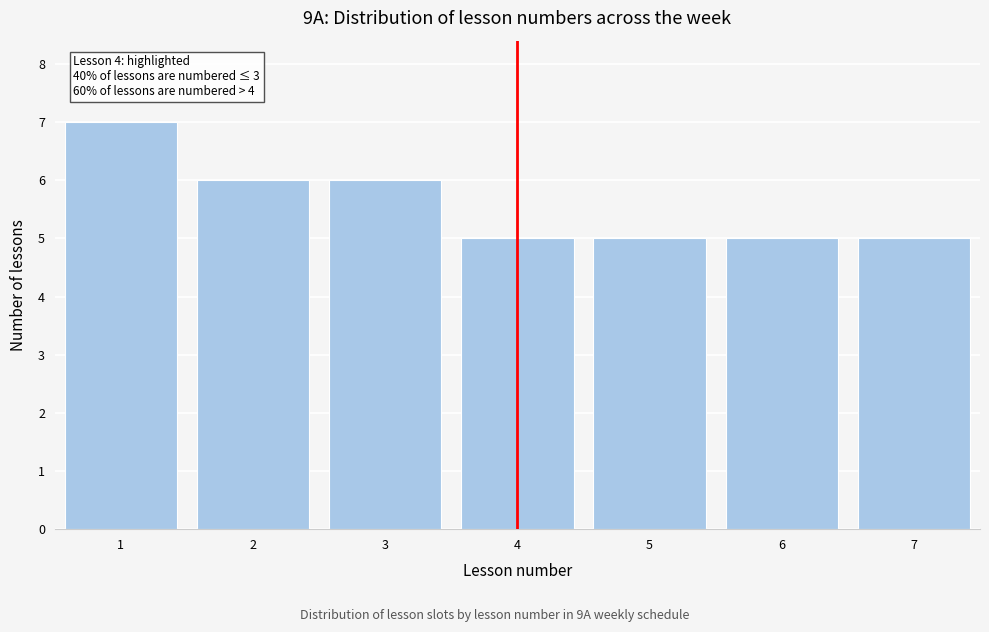

Reading left to right, extract all data points from this chart.

7	6	6	5	5	5	5